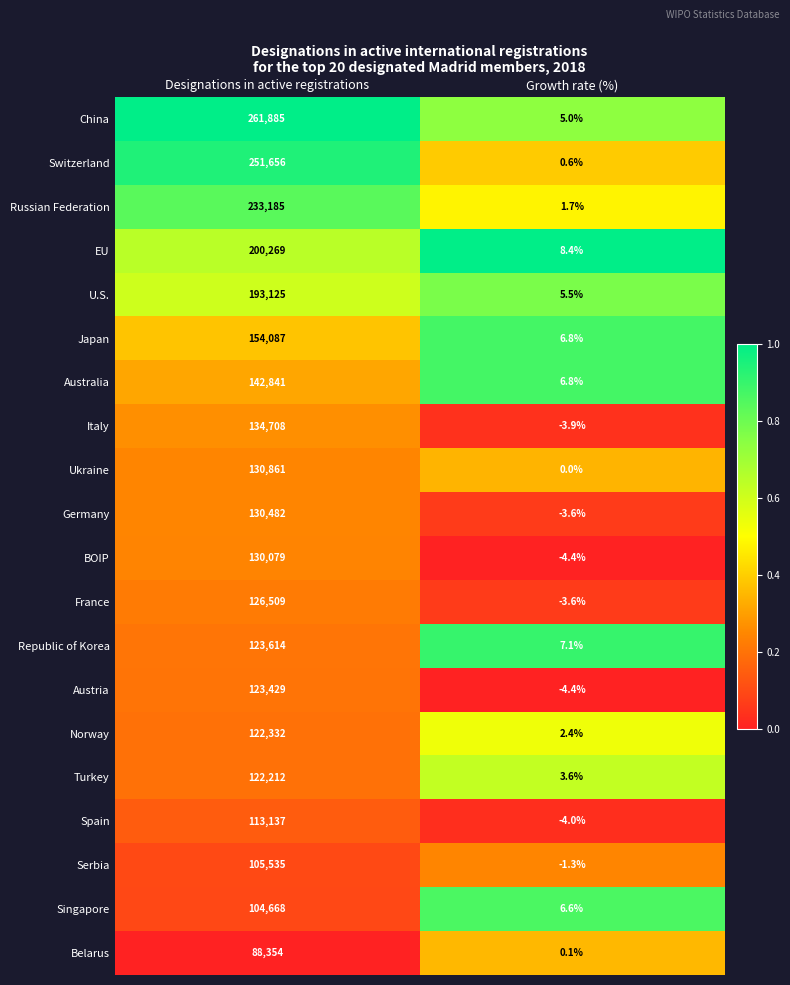

Between Designations in active registrations and Growth rate (%), which series saw the biggest shift?

China